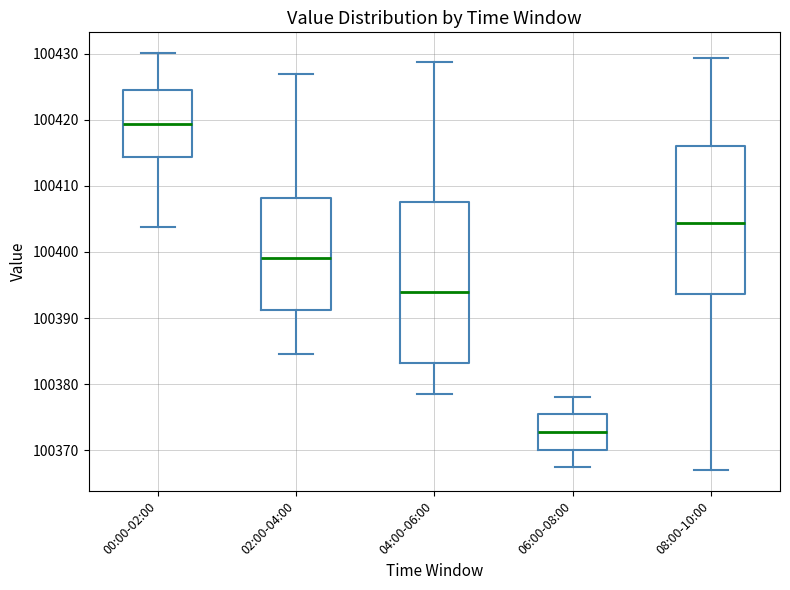

Reading left to right, transcribe this box plot: for each box, give where its median line is, the range the box spans, and where its two whiskers end, as read against the y-axis. The values are not printed on the chart, so give them approximately, as read against the axis.

00:00-02:00: median 100419, box 100414 to 100424, whiskers 100404 to 100430
02:00-04:00: median 100399, box 100391 to 100408, whiskers 100385 to 100427
04:00-06:00: median 100394, box 100383 to 100408, whiskers 100379 to 100429
06:00-08:00: median 100373, box 100370 to 100375, whiskers 100367 to 100378
08:00-10:00: median 100404, box 100394 to 100416, whiskers 100367 to 100429